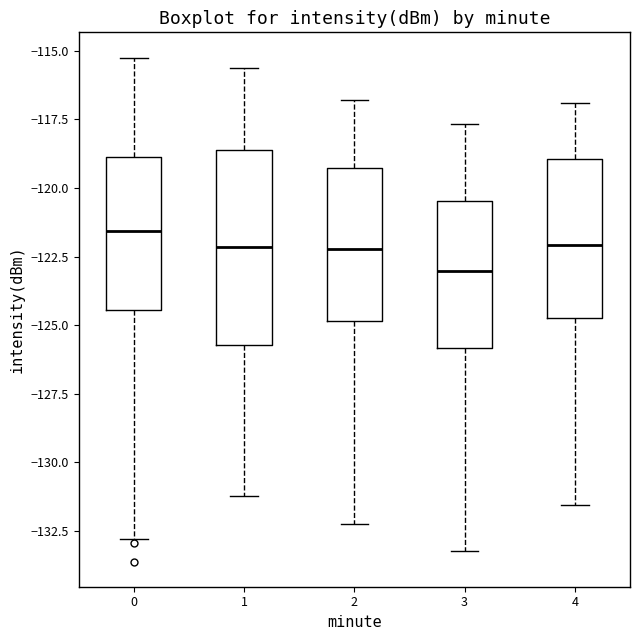

Where is the lower edge of the box at x = 2 on the y-axis? The values are not printed on the chart, so give them approximately, as read against the axis.

-125.0